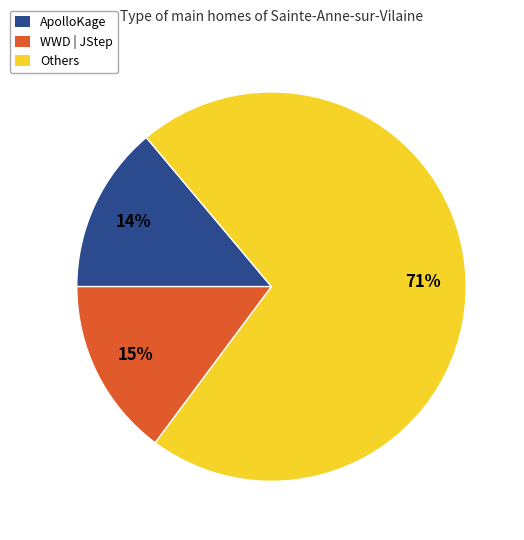

What is the largest slice in the pie chart?

Others